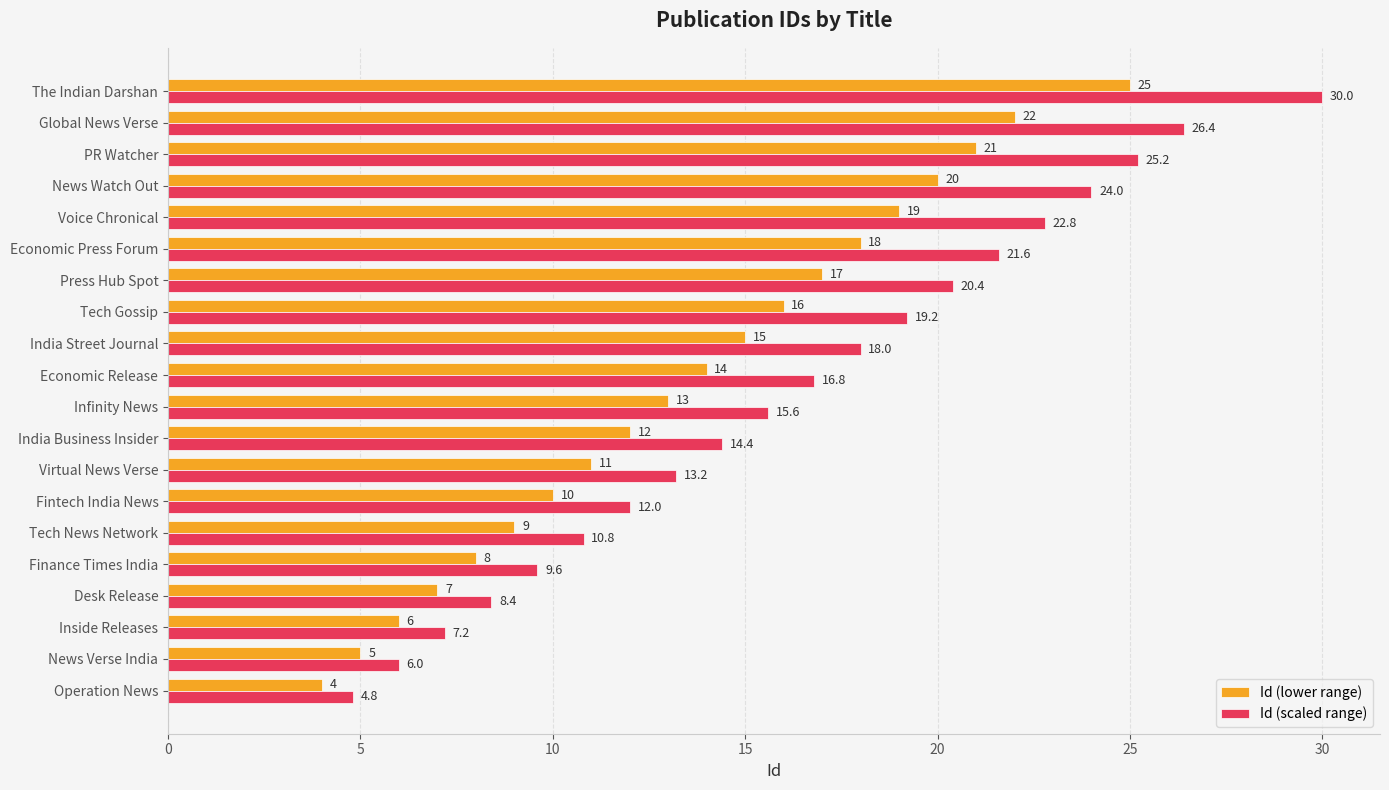

What is the maximum value shown in the chart?

30.0